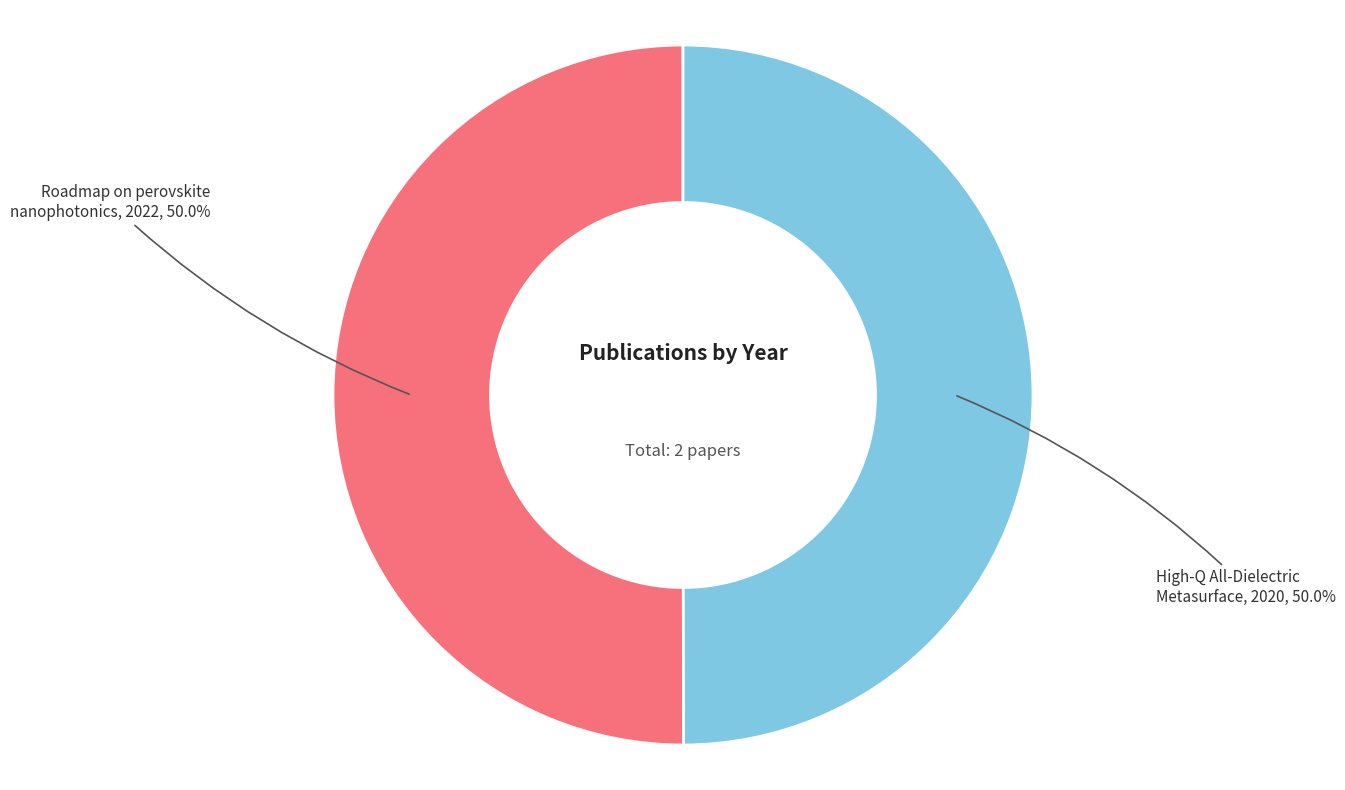

How many segments does this pie chart have?

2